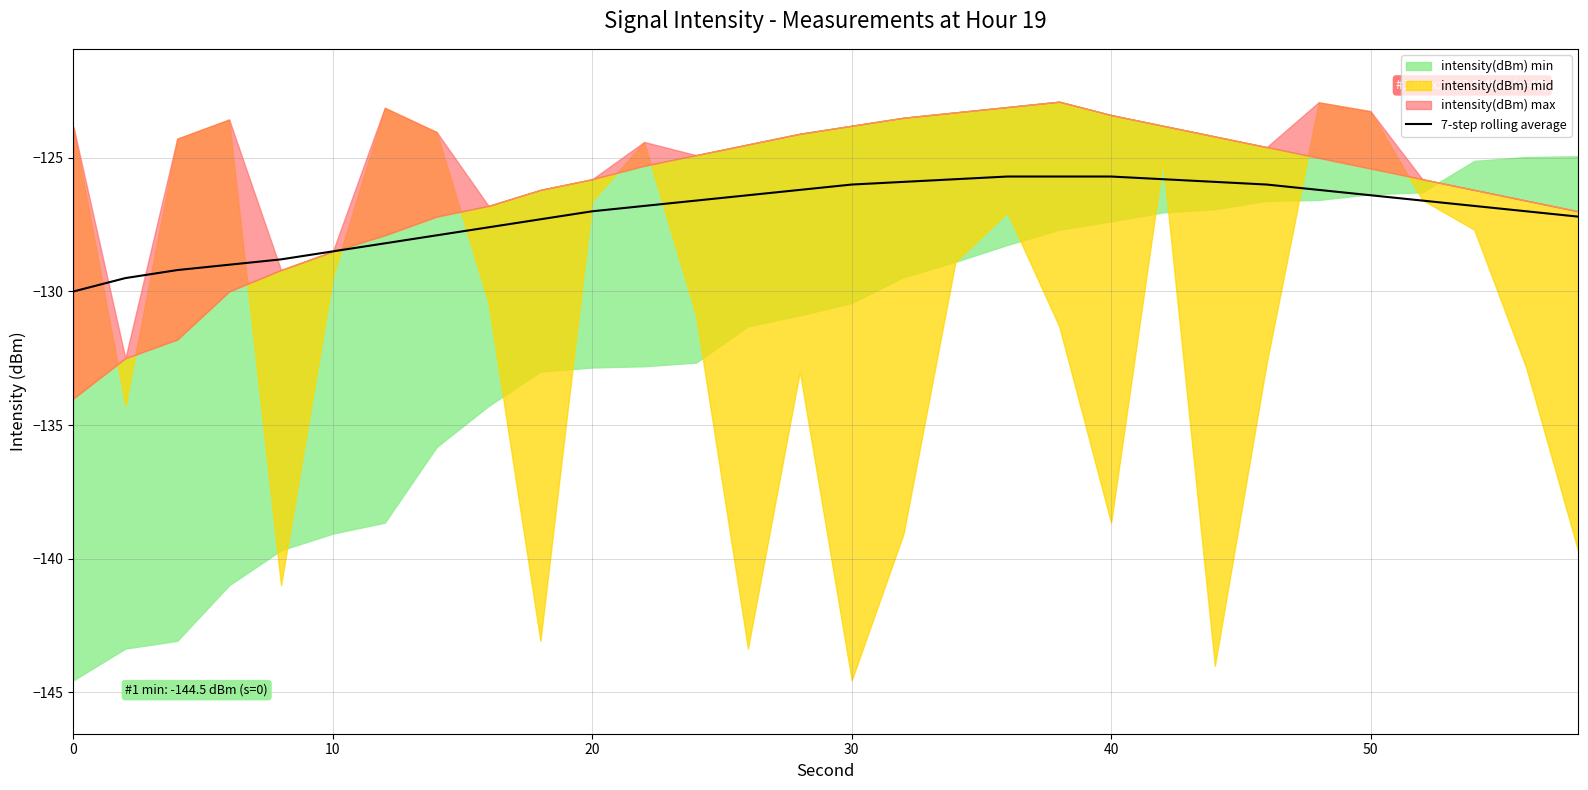

What is the lowest value of the 7-step rolling average series?

-130.0